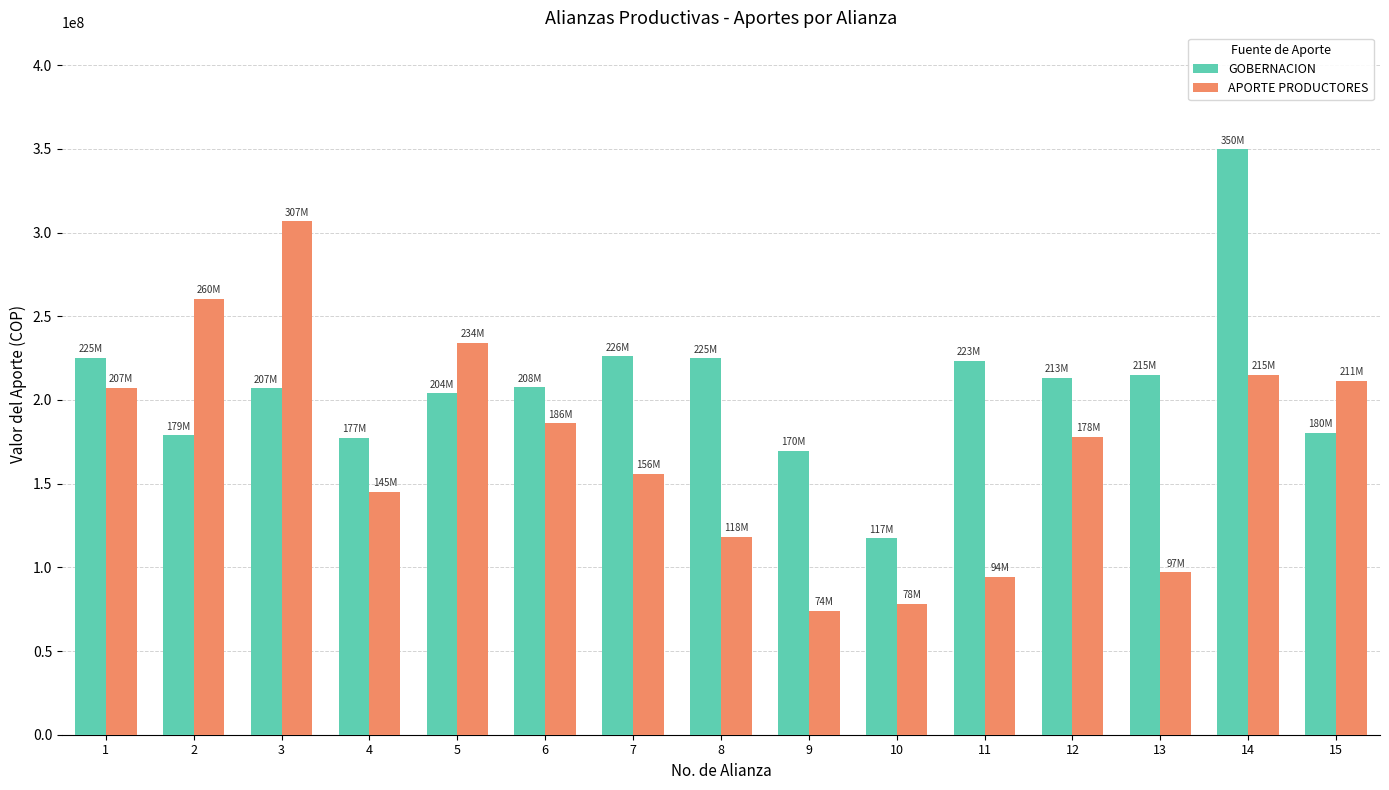

What is the total value across all series at 10?

195630000